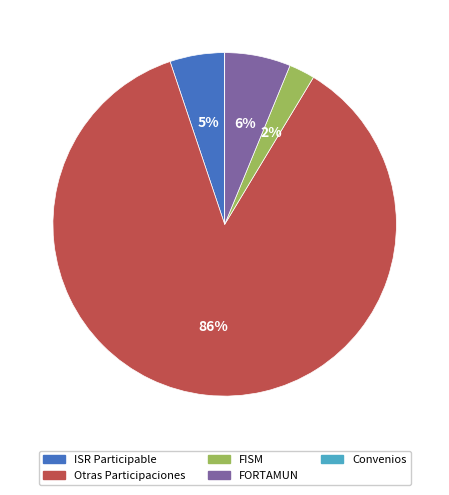

Which category has the biggest portion of the pie?

Otras Participaciones